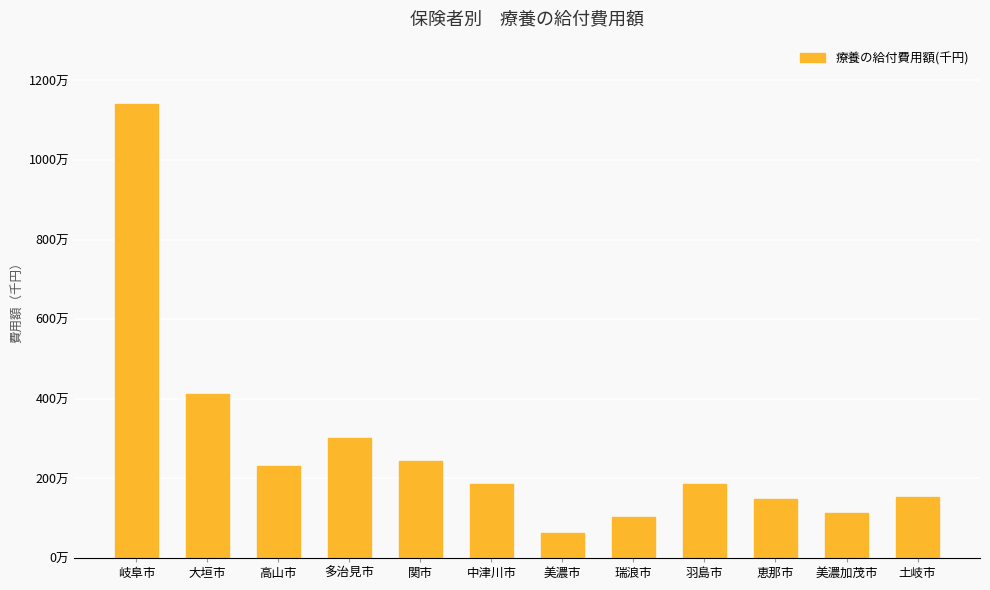

Rank the categories by value from highest to lowest.

岐阜市, 大垣市, 多治見市, 関市, 高山市, 中津川市, 羽島市, 土岐市, 恵那市, 美濃加茂市, 瑞浪市, 美濃市